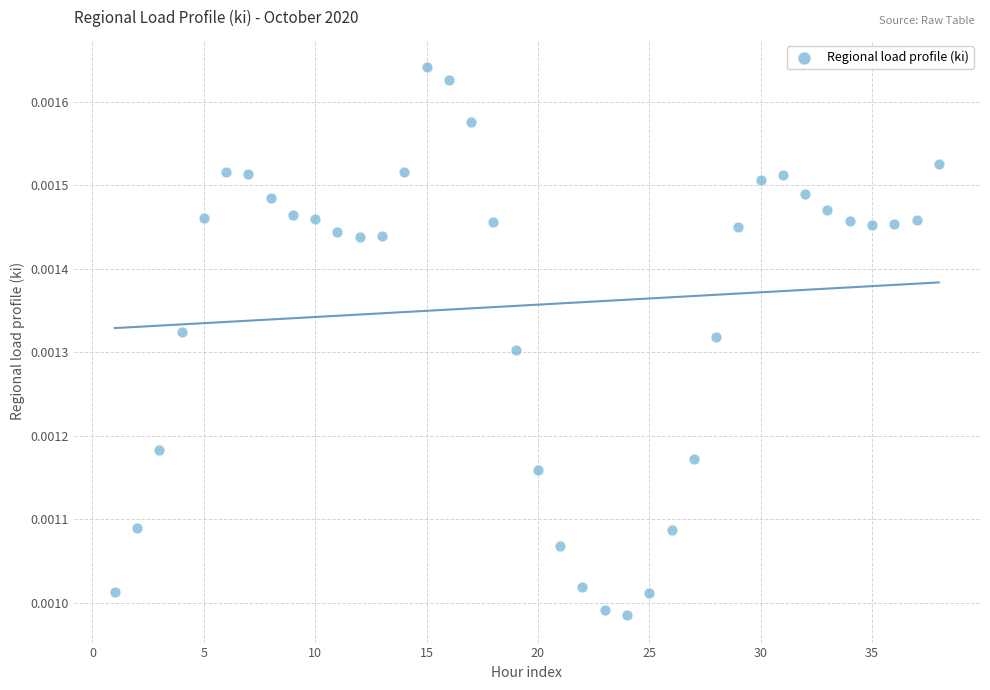

How many data points are displayed?

38